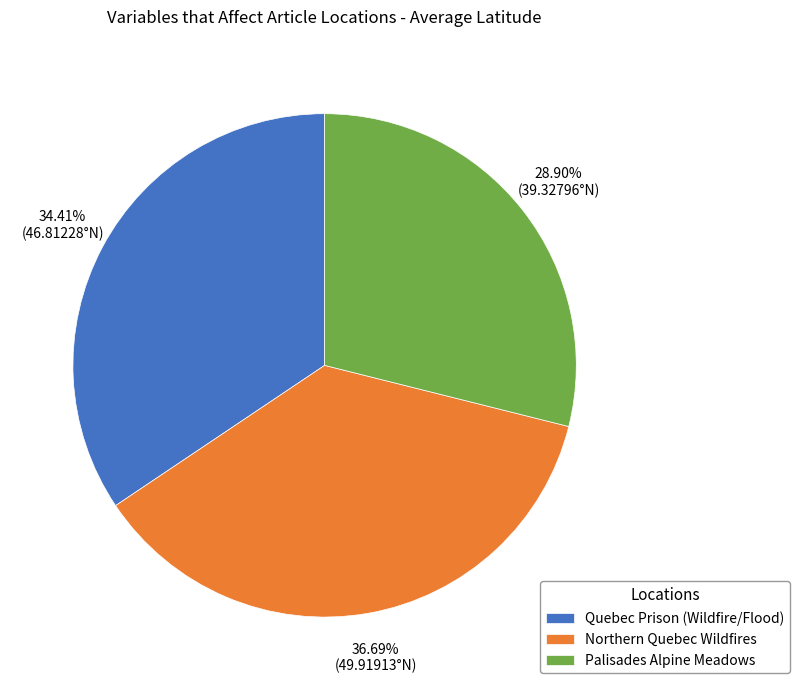

What percentage is NOT represented by Northern Quebec Wildfires?

63.3%